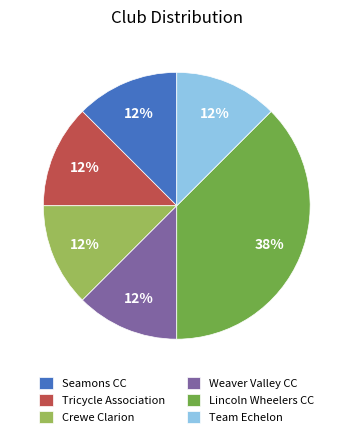

Is it true that Crewe Clarion is 1% of the pie?

False